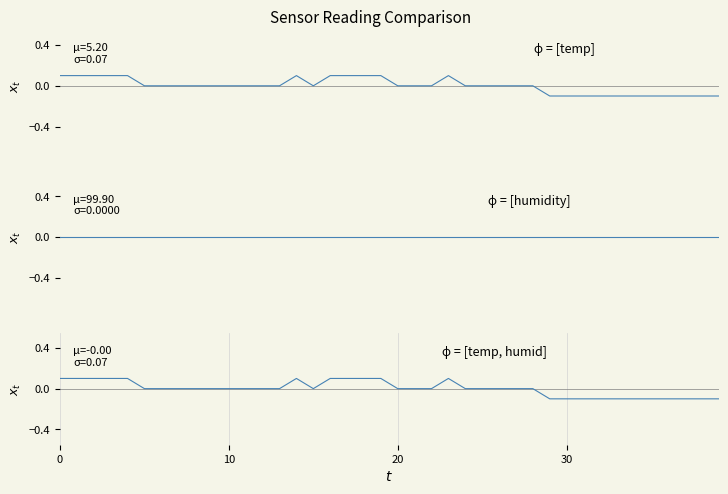

How many interior local valleys does the combined series have?

1